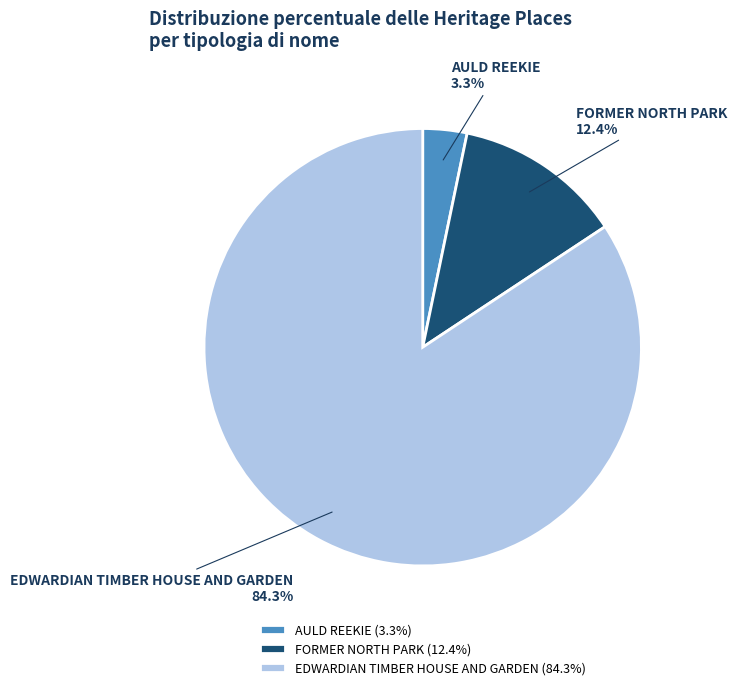

What percentage do FORMER NORTH PARK and EDWARDIAN TIMBER HOUSE AND GARDEN together represent?

96.7%